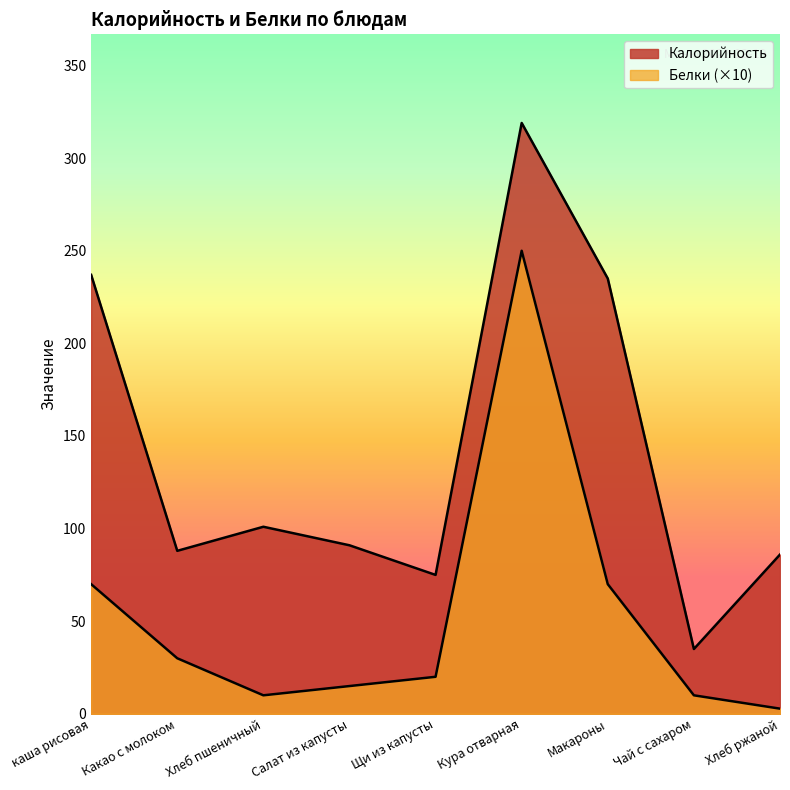

What are all the series names shown in the legend?

Калорийность, Белки